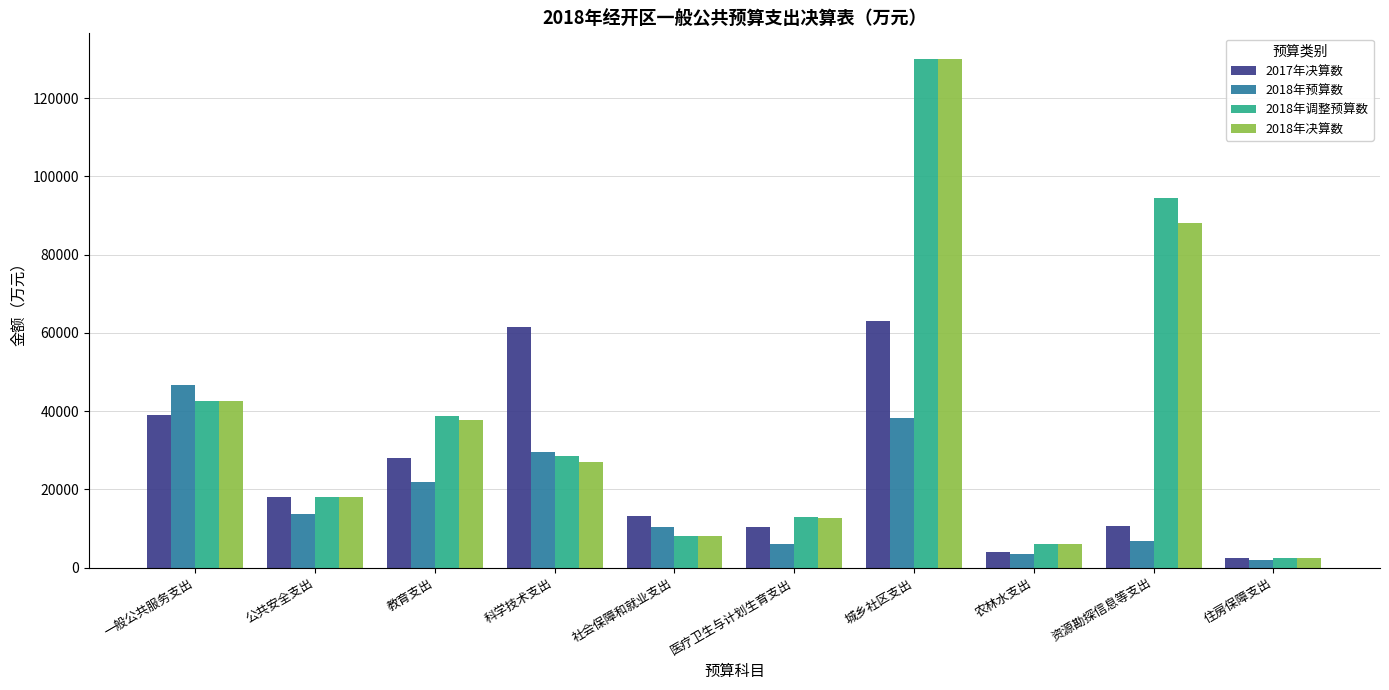

What is the difference between the second highest and minimum values in the 2017年决算数 series?

59073